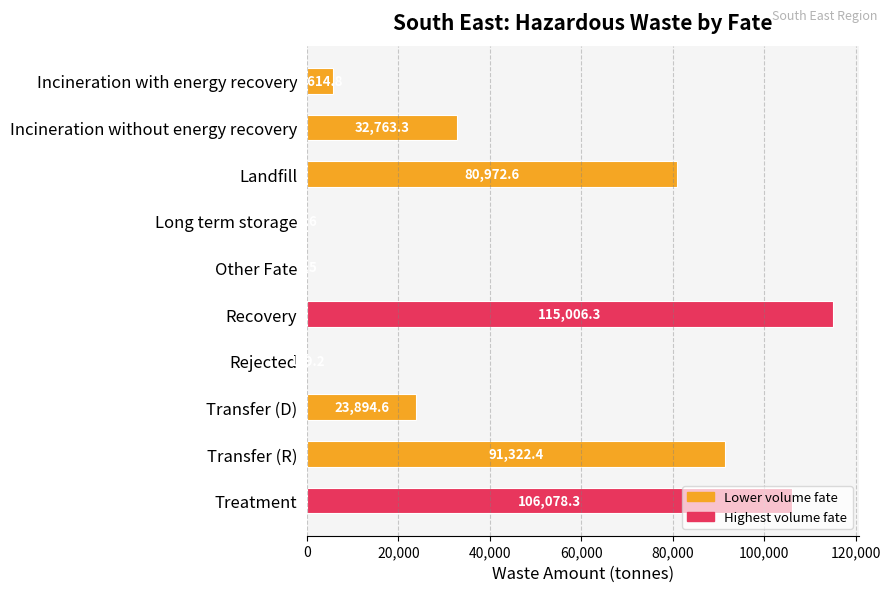

What is the change in value from Long term storage to Transfer (R)?

+91321.8